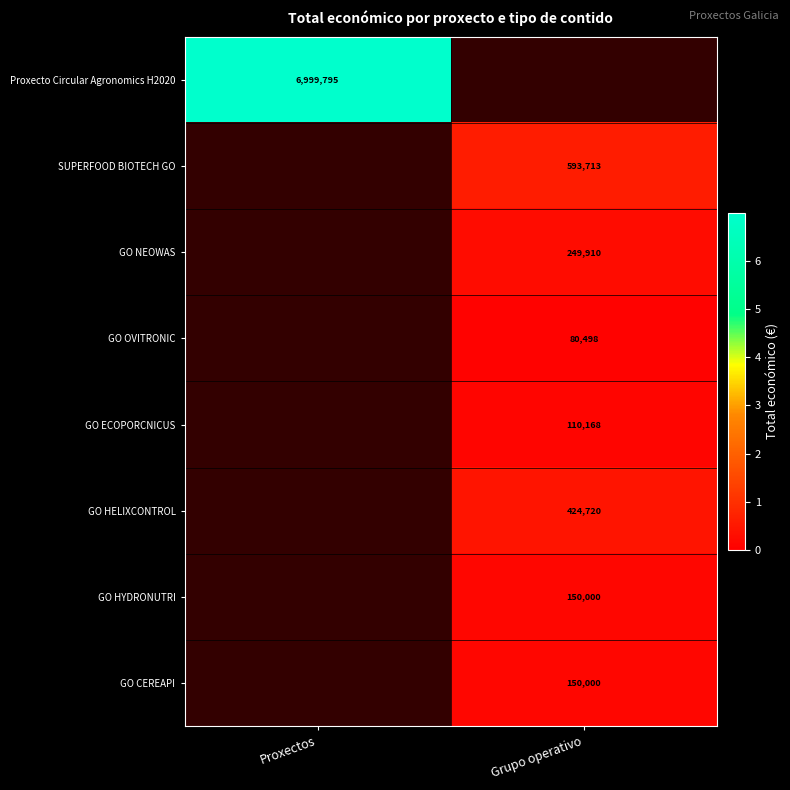

The GO OVITRONIC series shows 50760 at Grupo operativo. True or false?

False